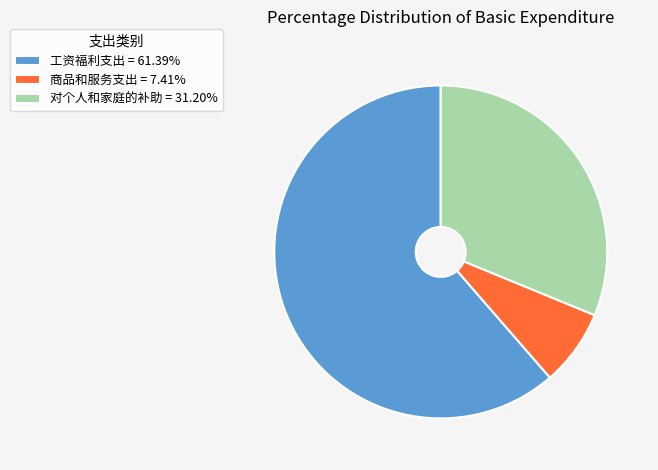

Combined, do 对个人和家庭的补助 = 31.20% and 工资福利支出 = 61.39% account for over 50%?

Yes